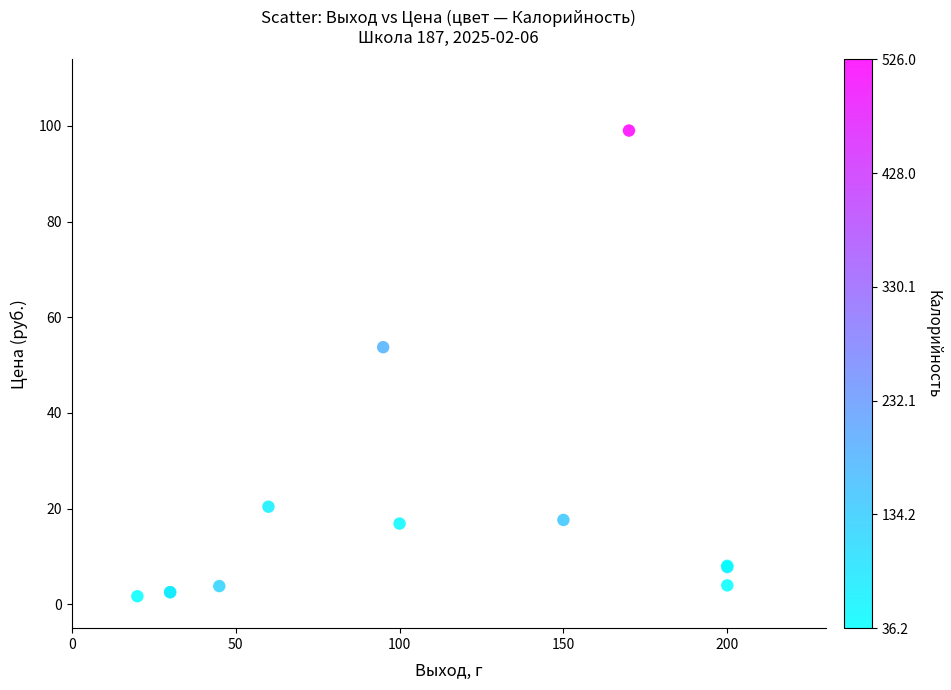

What Y value in the scatter plot is closest to 50?

53.8